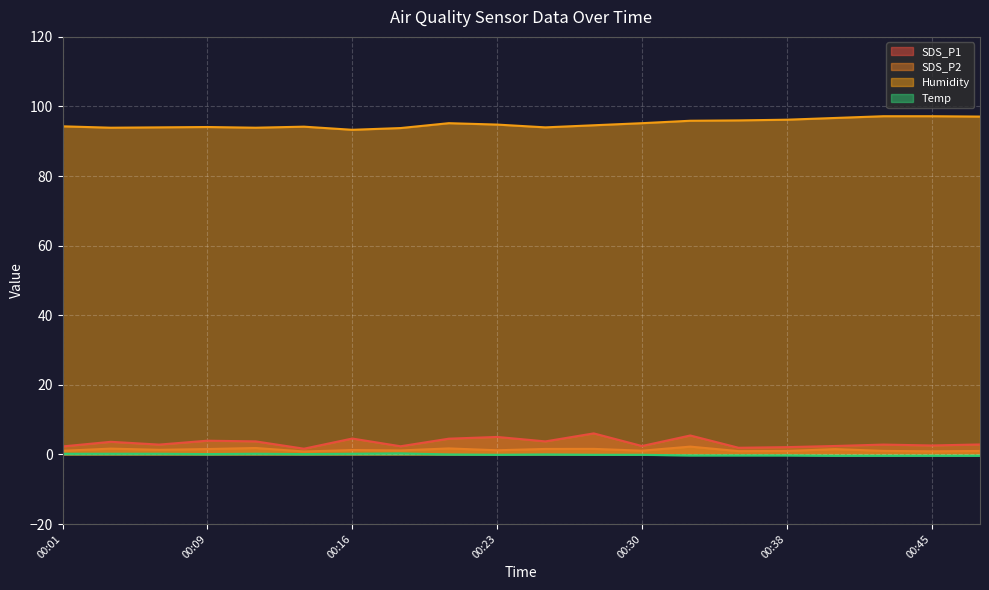

Which series changed the most between 00:18 and 00:30?

Humidity